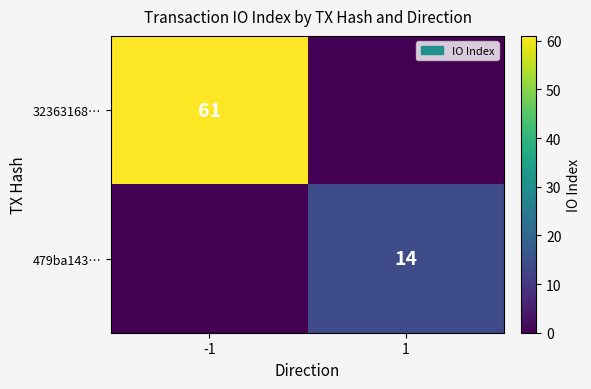

The value of 479ba143… at 1 is 22. True or false?

False